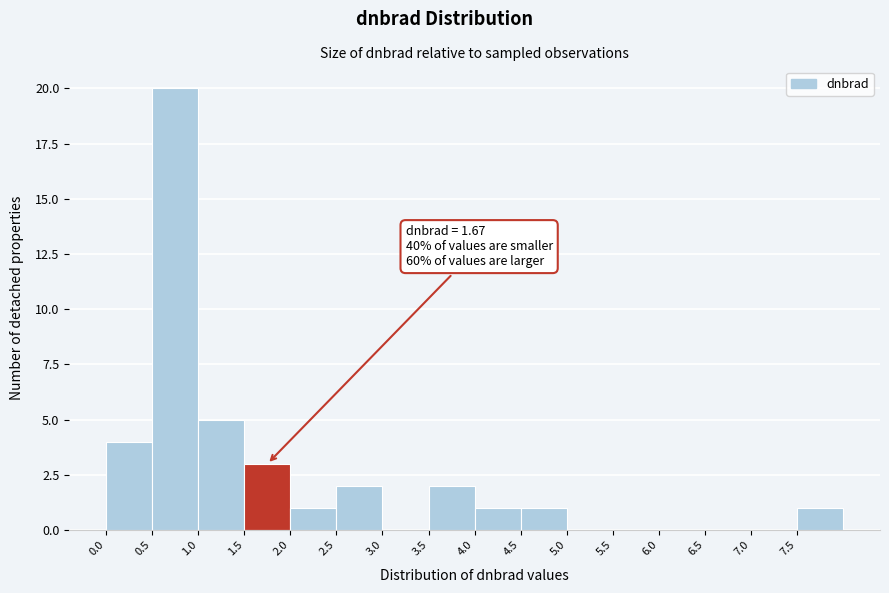

Over which range of the x-axis is the bar tallest?

0.5 to 1.0